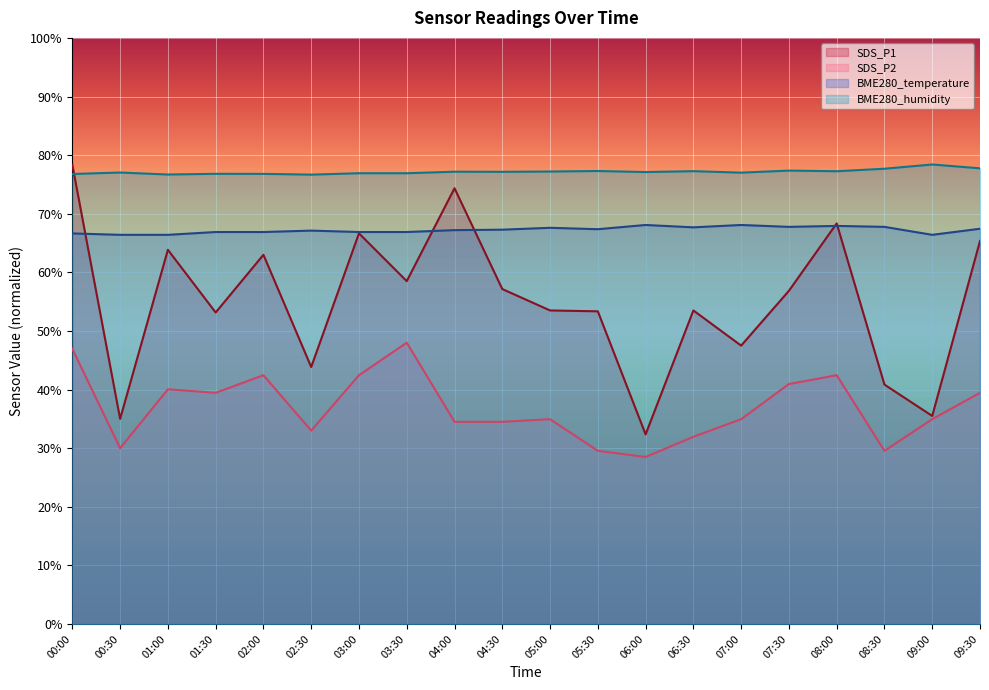

Which label corresponds to the largest value in the chart?

09:00